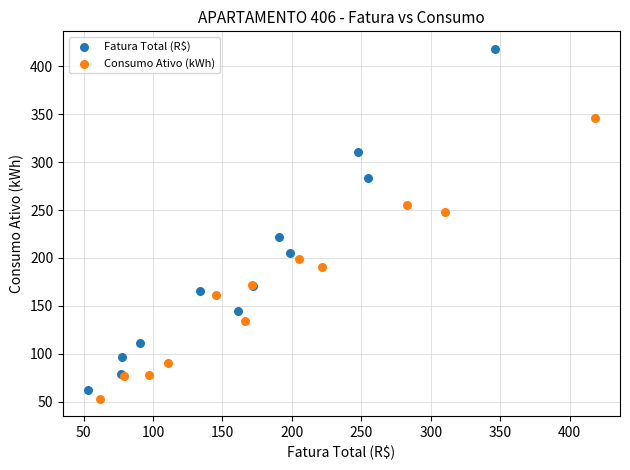

Which series reaches the maximum Y coordinate?

Fatura Total (R$)